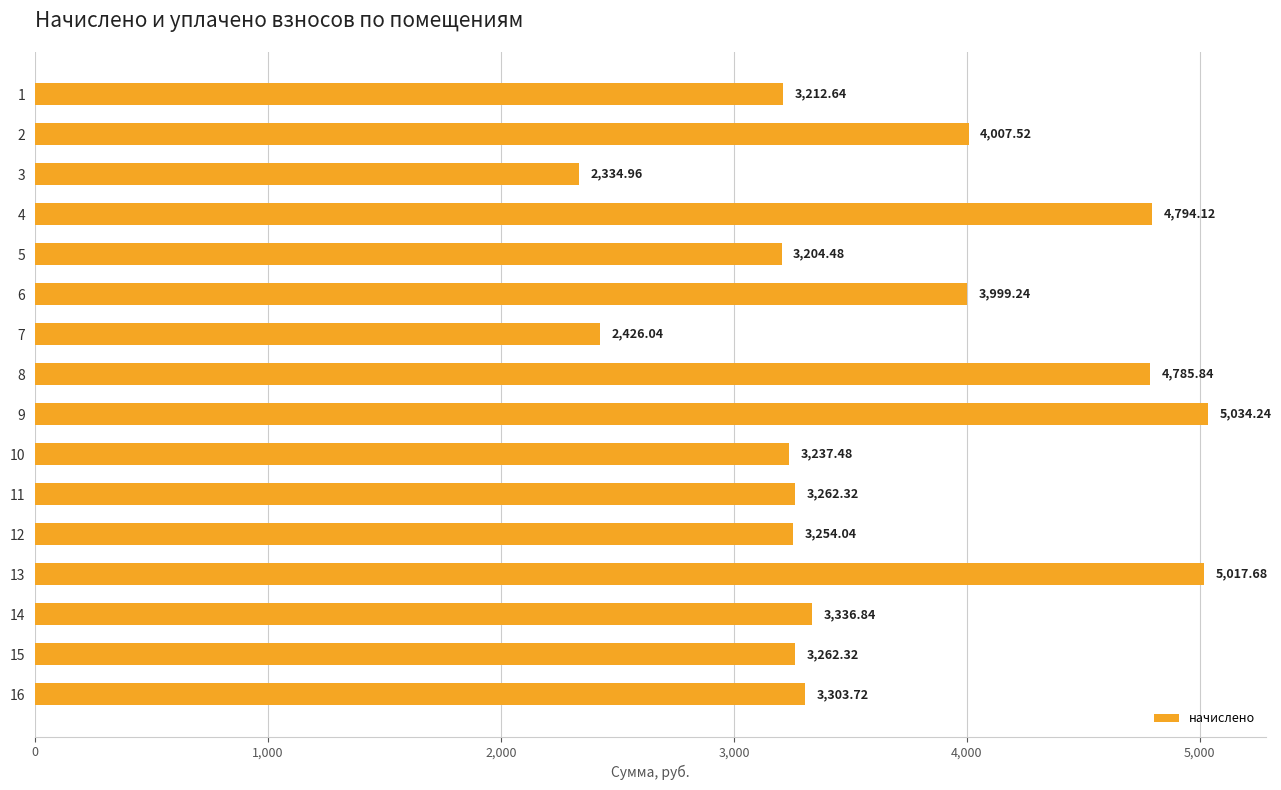

What is the difference between the values at 4 and 12?

1540.1